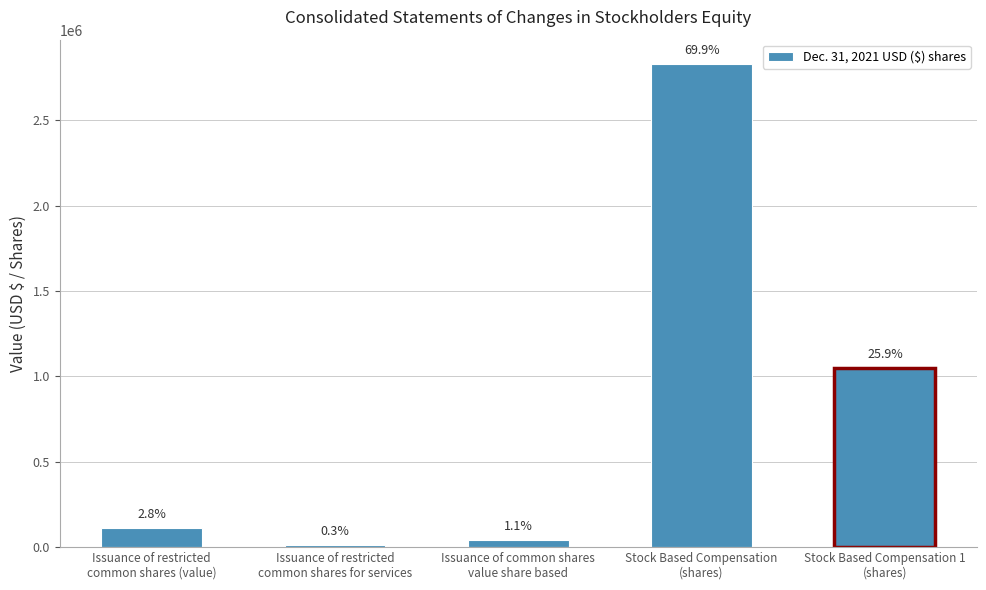

How many bars are there in total?

5